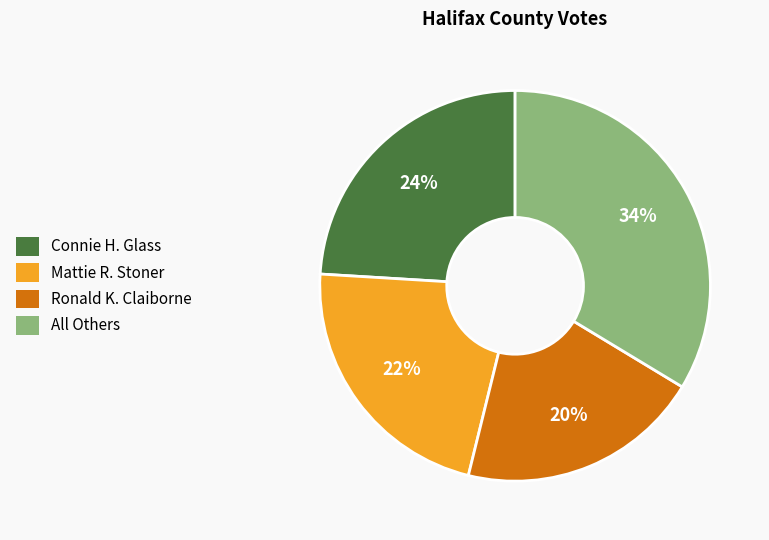

How many slices are in this pie chart?

4